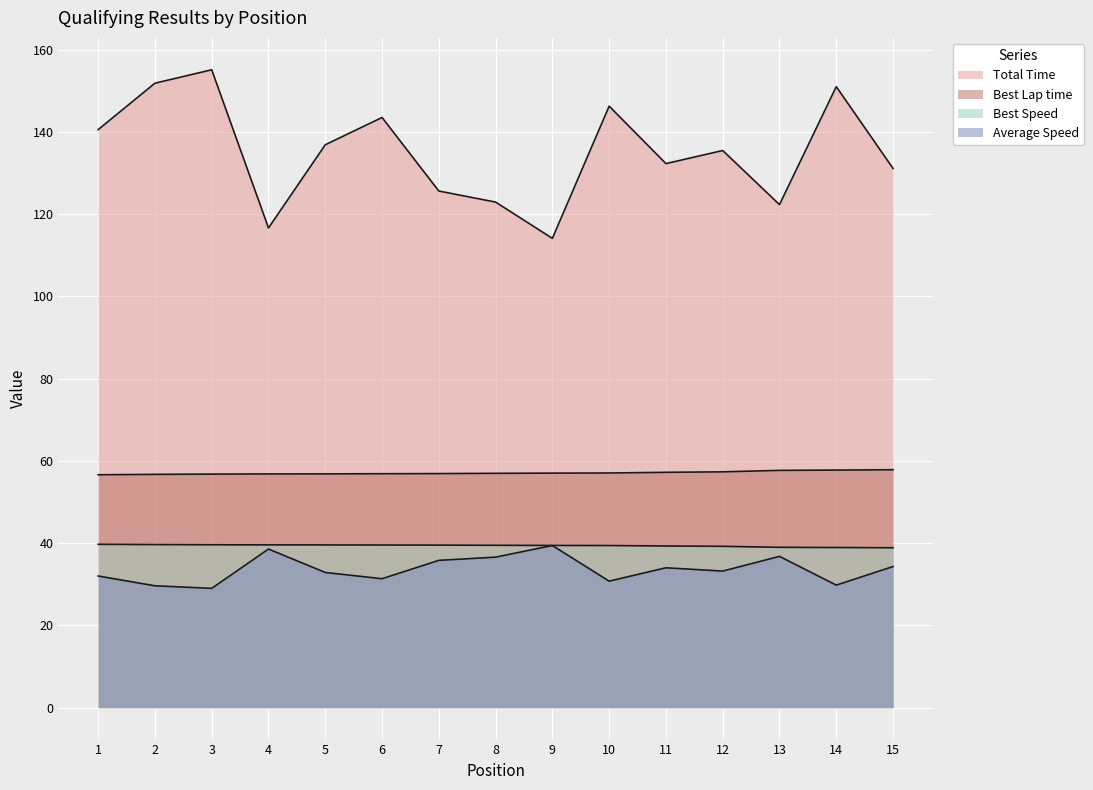

How many lines are shown in the chart?

4